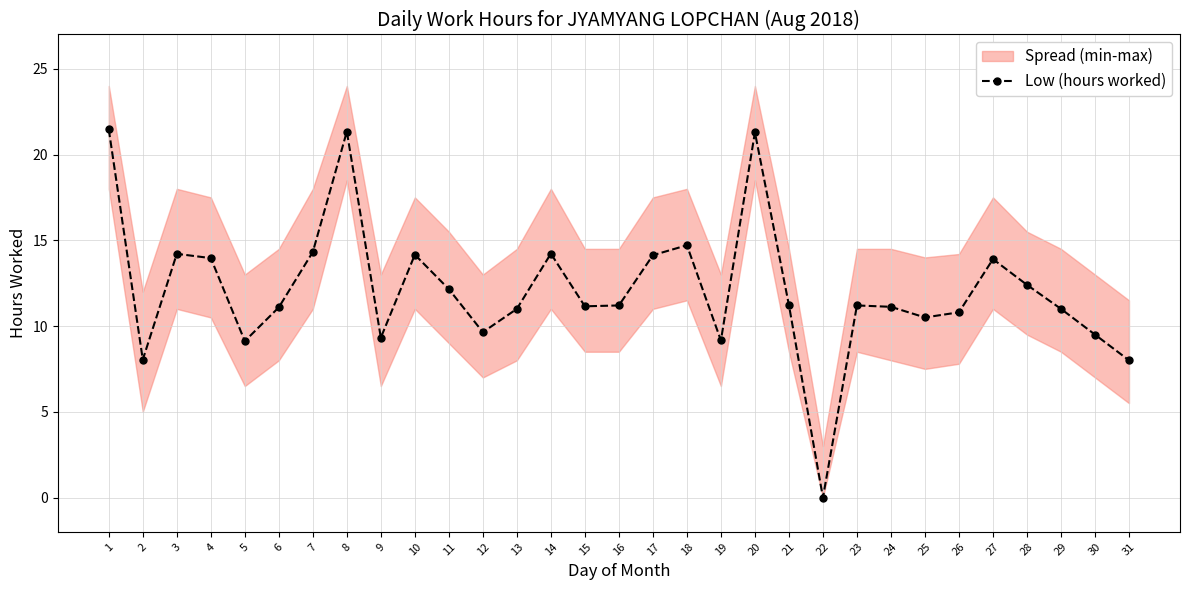

Approximately how many times larger is the value at 24 compared to 15?

1.0